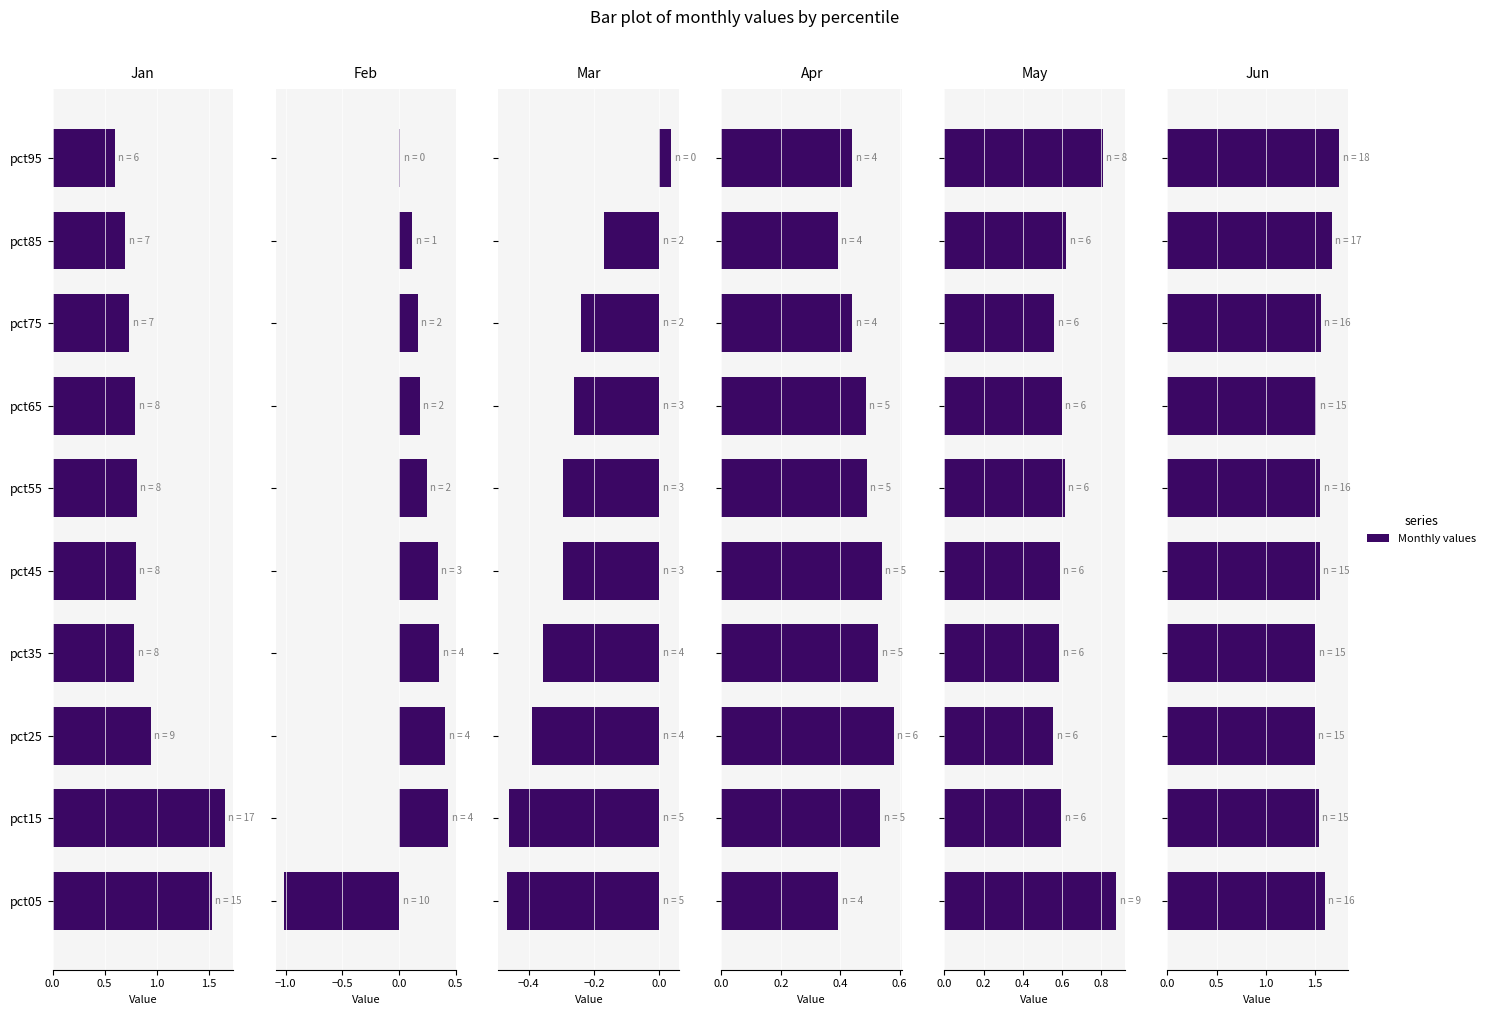

True or false: Mar has a value of -0.2 at pct05.

False